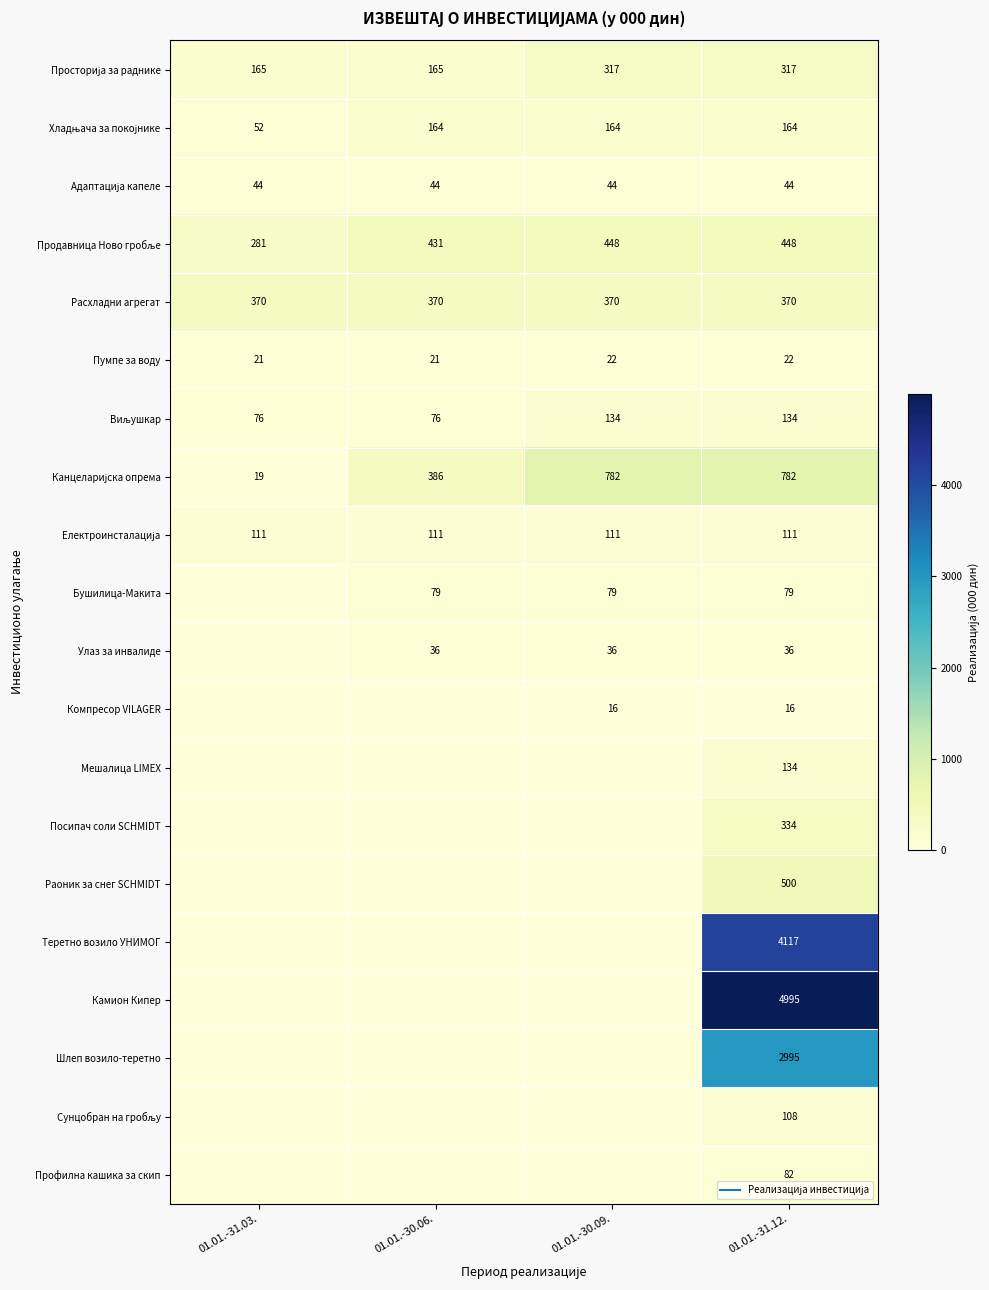

Which series has the widest spread of values?

Камион Кипер